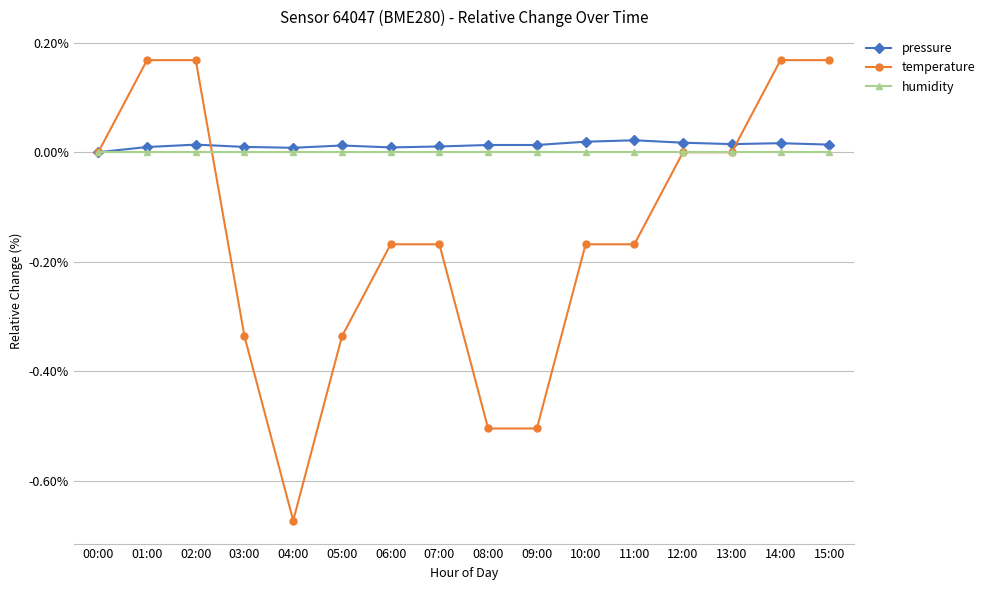

What position from the right is 01:00?

15